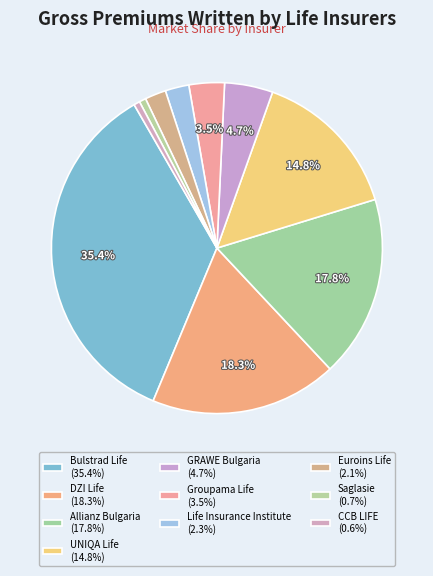

Count the number of slices in the pie.

10